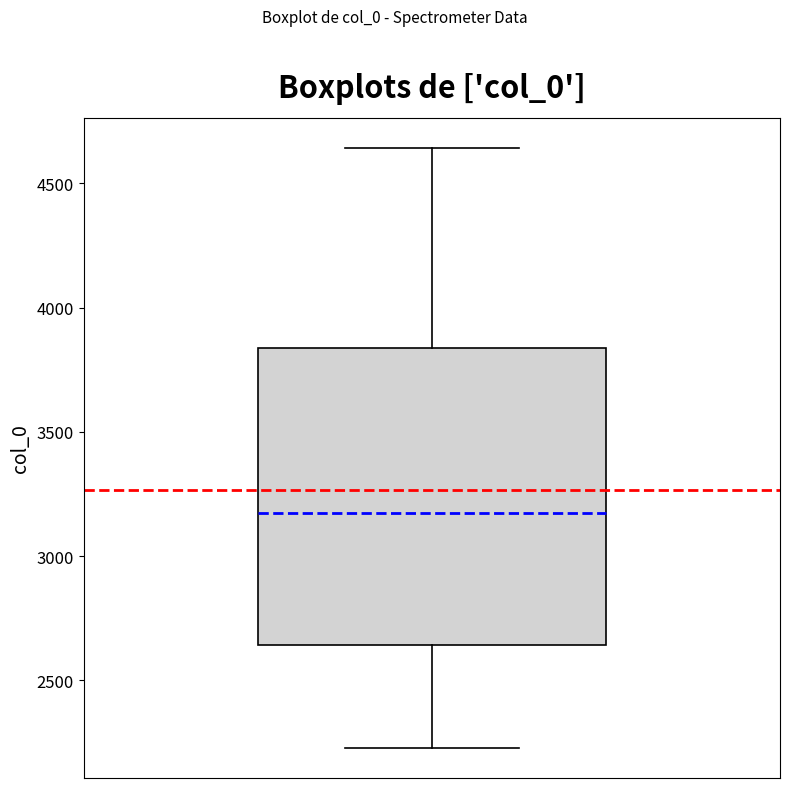

Read this box plot against the y-axis: the position of the median line, the range covered by the box, and the ends of both whiskers. The values are not printed on the chart, so give them approximately, as read against the axis.

median 3150, box 2650 to 3850, whiskers 2250 to 4650